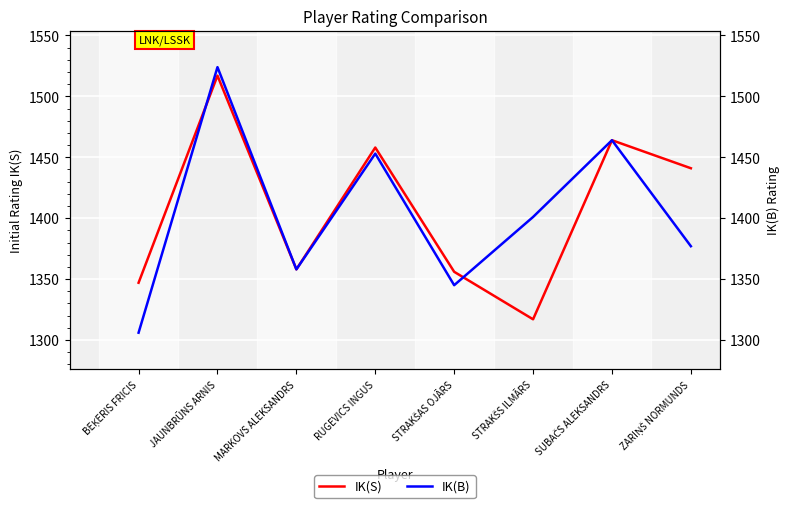

At RUGEVICS INGUS, list the series in order from largest to smallest.

IK(S), IK(B)